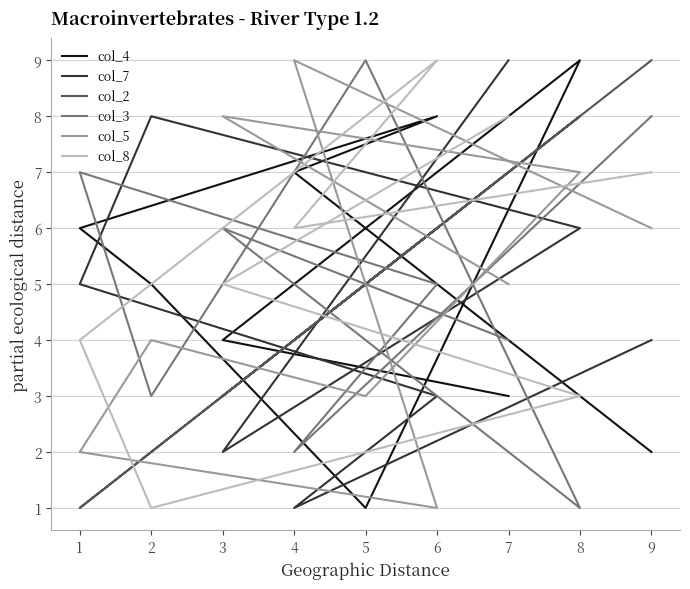

At which label does col_3 first exceed 5?

3